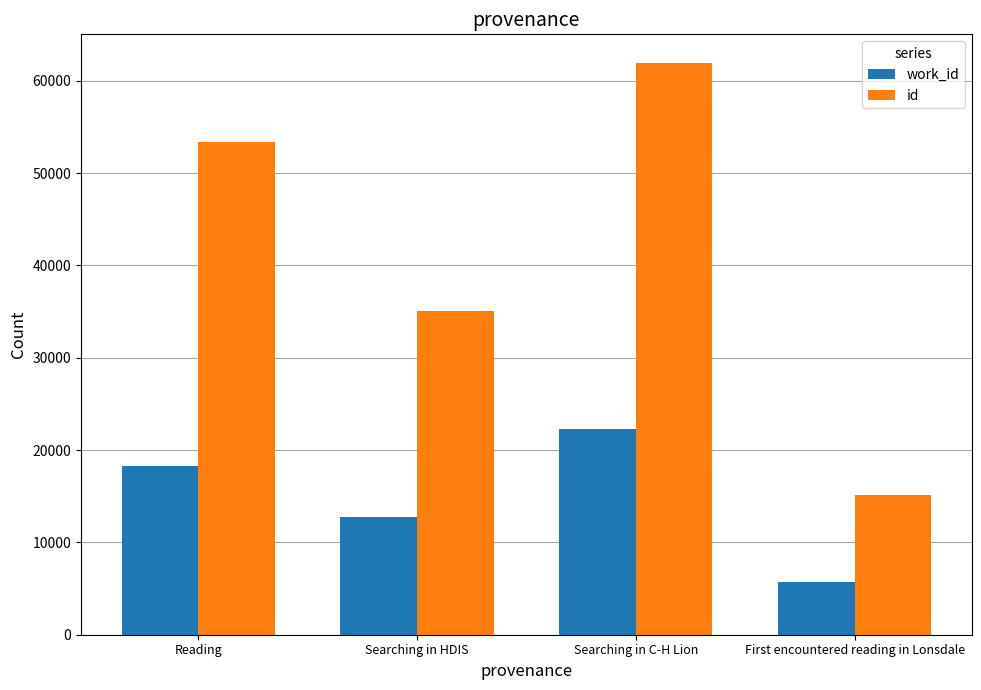

Count the number of categories in the chart.

4